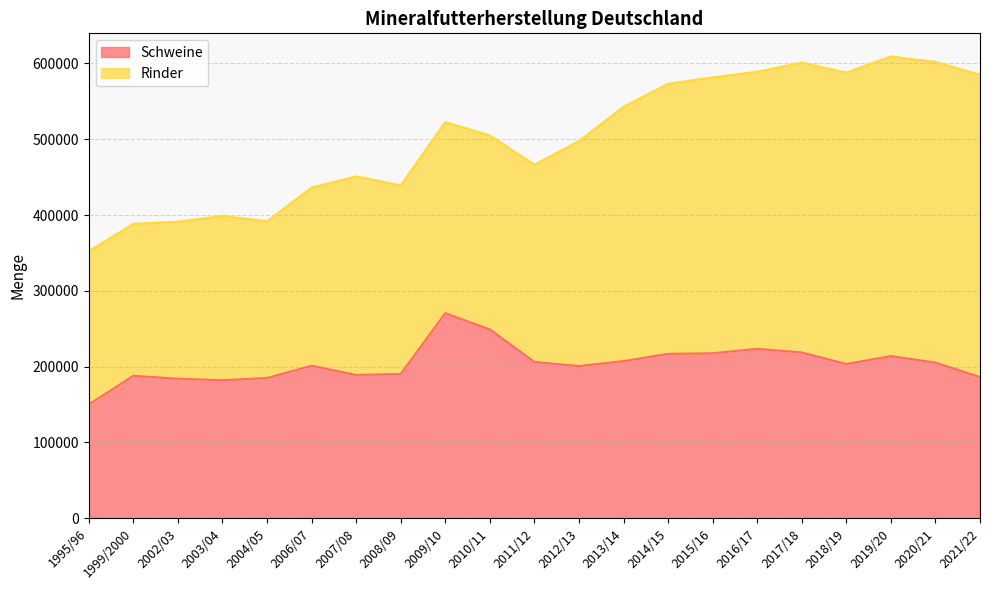

At which label does the data first exceed 203500?

2009/10